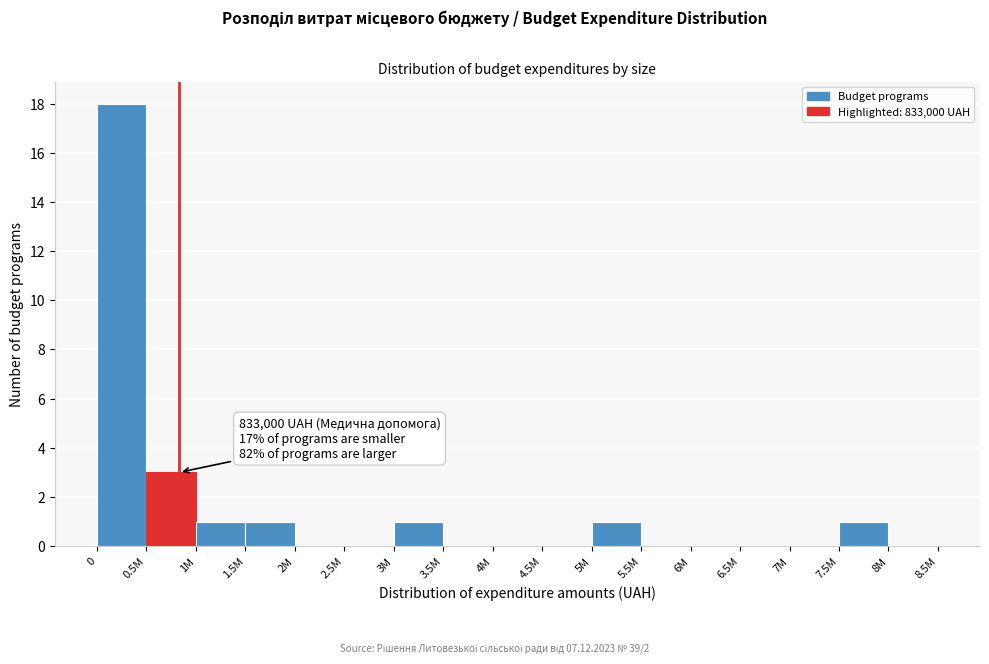

Reading left to right, extract all data points from this chart.

0=18	0.5M=3	1M=1	1.5M=1	2M=0	2.5M=0	3M=1	3.5M=0	4M=0	4.5M=0	5M=1	5.5M=0	6M=0	6.5M=0	7M=0	7.5M=1	8M=0